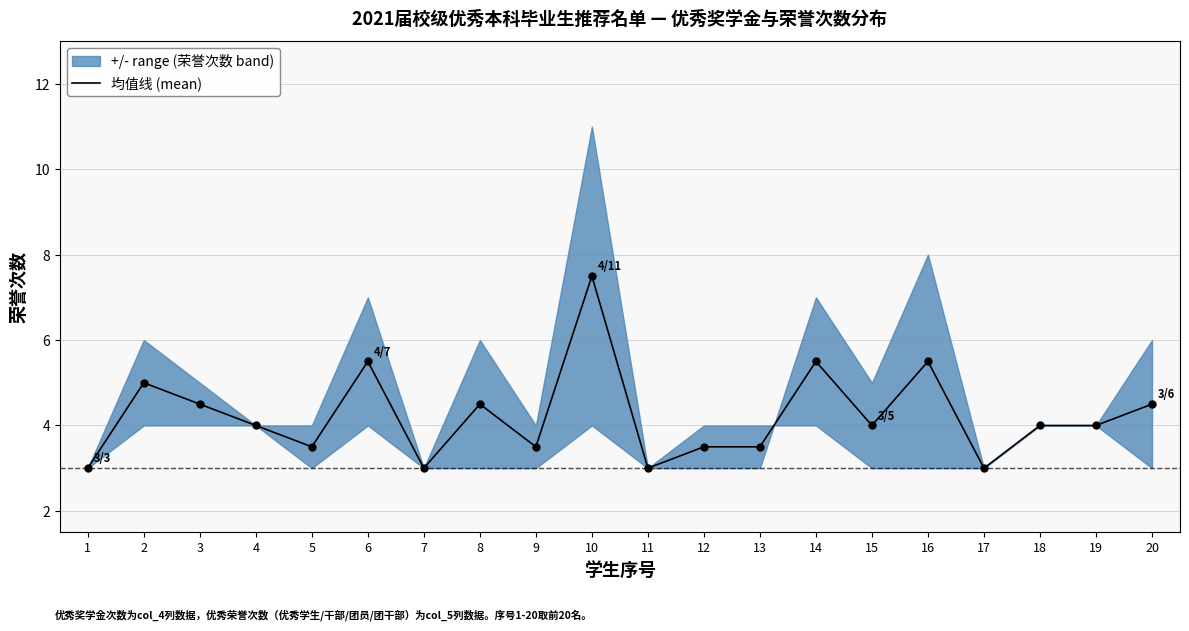

Approximately how many times larger is the value at 6 compared to 1?

1.8